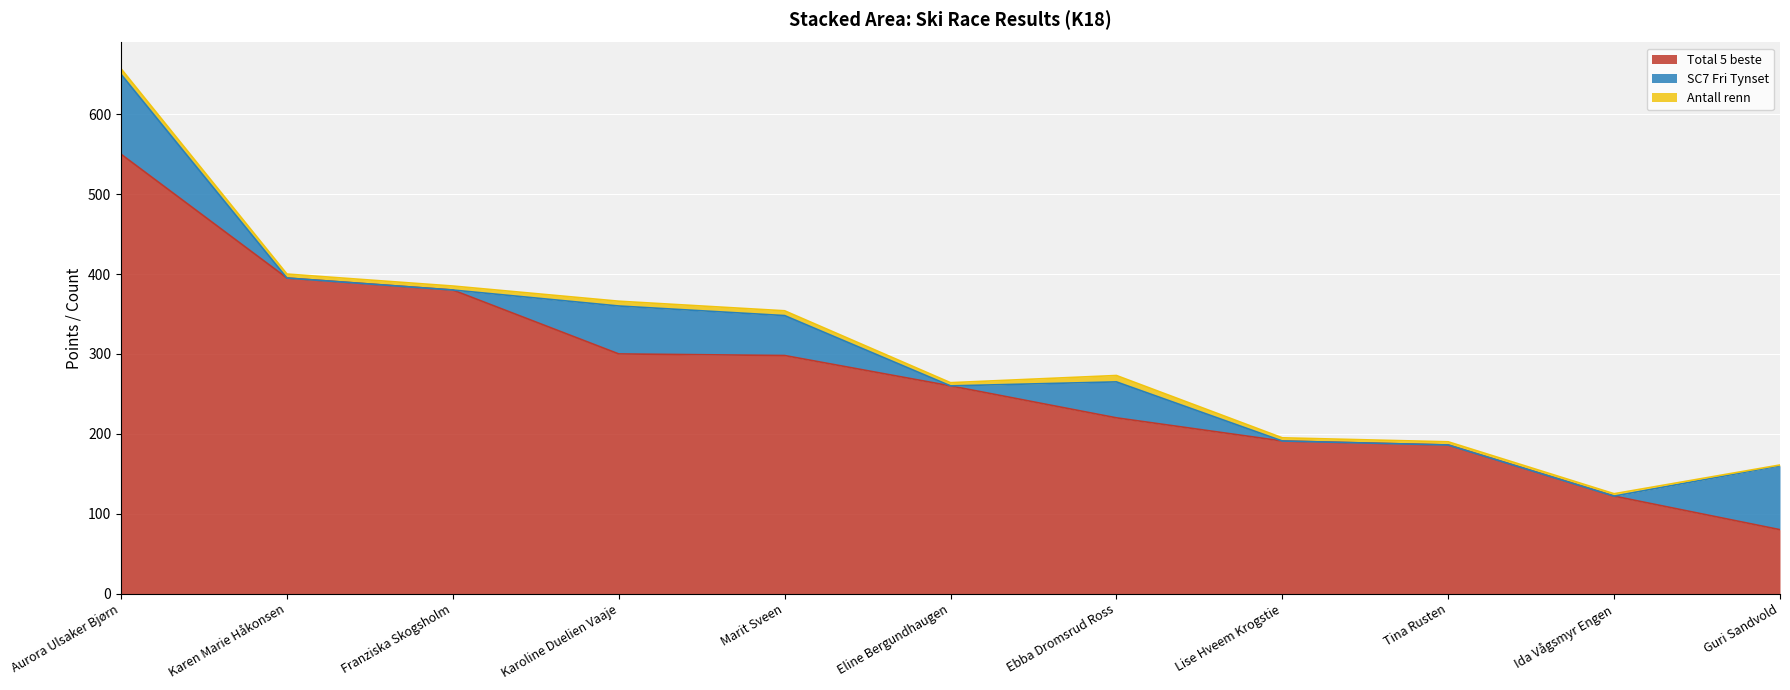

Reading left to right, list all the values displayed in this chart.

Total 5 beste: Aurora Ulsaker Bjørn=550	Karen Marie Håkonsen=395	Franziska Skogsholm=380	Karoline Duelien Vaaje=300	Marit Sveen=298	Eline Bergundhaugen=260	Ebba Dromsrud Ross=220	Lise Hveem Krogstie=191	Tina Rusten=186	Ida Vågsmyr Engen=122	Guri Sandvold=80
SC7 Fri Tynset: Aurora Ulsaker Bjørn=100	Karen Marie Håkonsen=0	Franziska Skogsholm=0	Karoline Duelien Vaaje=60	Marit Sveen=50	Eline Bergundhaugen=0	Ebba Dromsrud Ross=45	Lise Hveem Krogstie=0	Tina Rusten=0	Ida Vågsmyr Engen=0	Guri Sandvold=80
Antall renn: Aurora Ulsaker Bjørn=7	Karen Marie Håkonsen=5	Franziska Skogsholm=5	Karoline Duelien Vaaje=6	Marit Sveen=6	Eline Bergundhaugen=4	Ebba Dromsrud Ross=8	Lise Hveem Krogstie=4	Tina Rusten=4	Ida Vågsmyr Engen=3	Guri Sandvold=1